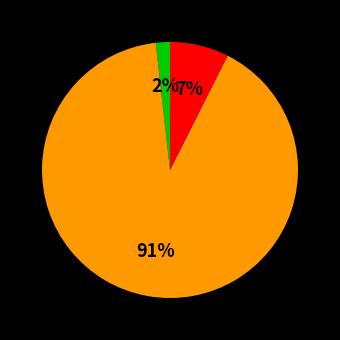

Is there a majority slice in this chart?

Yes